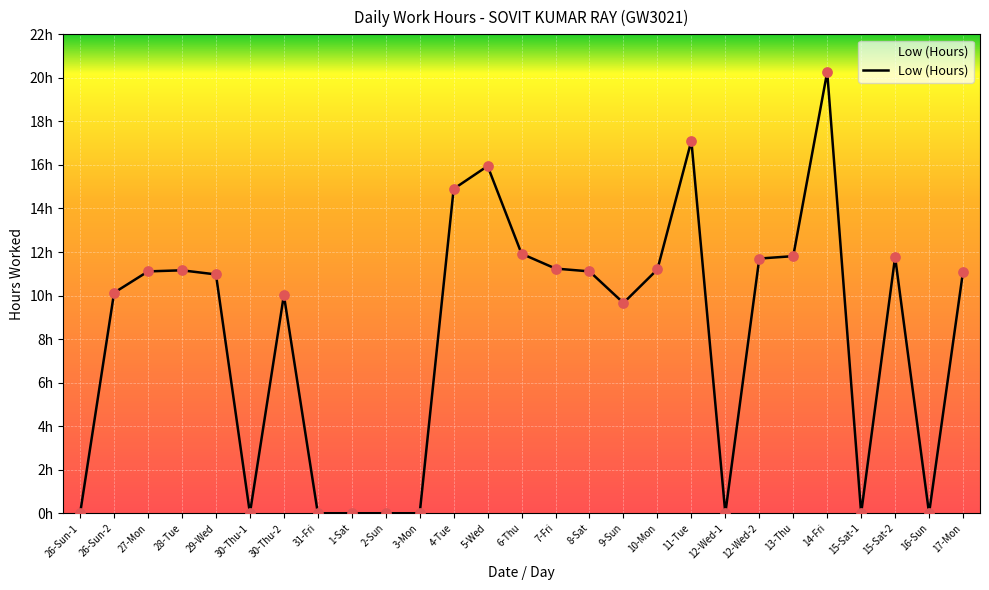

What is the change in value from 2-Sun to 17-Mon?

+11.1